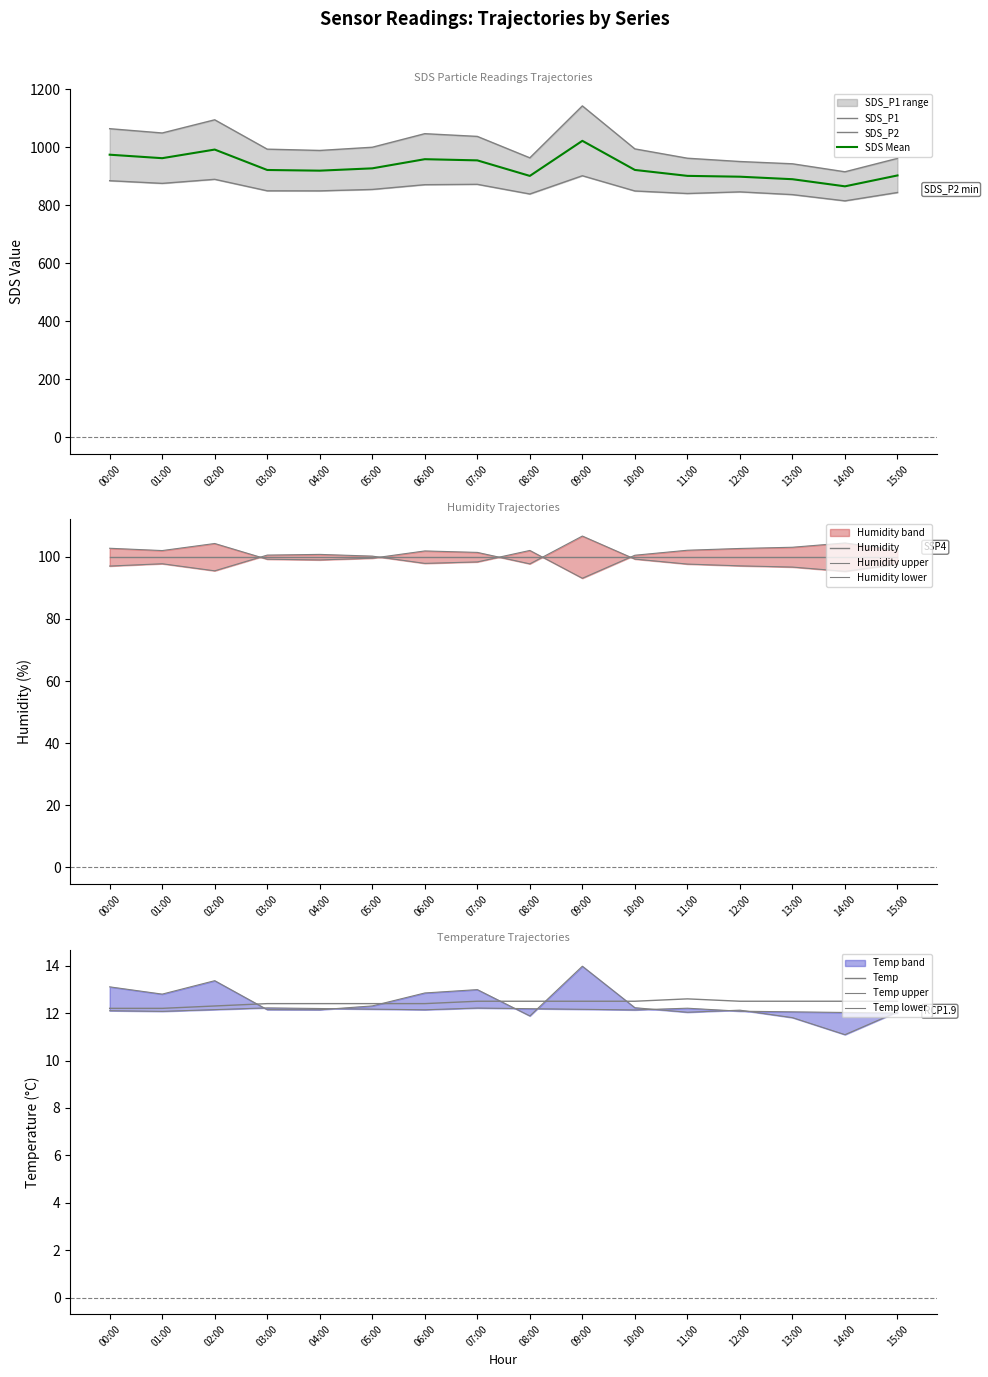

True or false: SDS_P1 and SDS_P2 cross at least once.

False